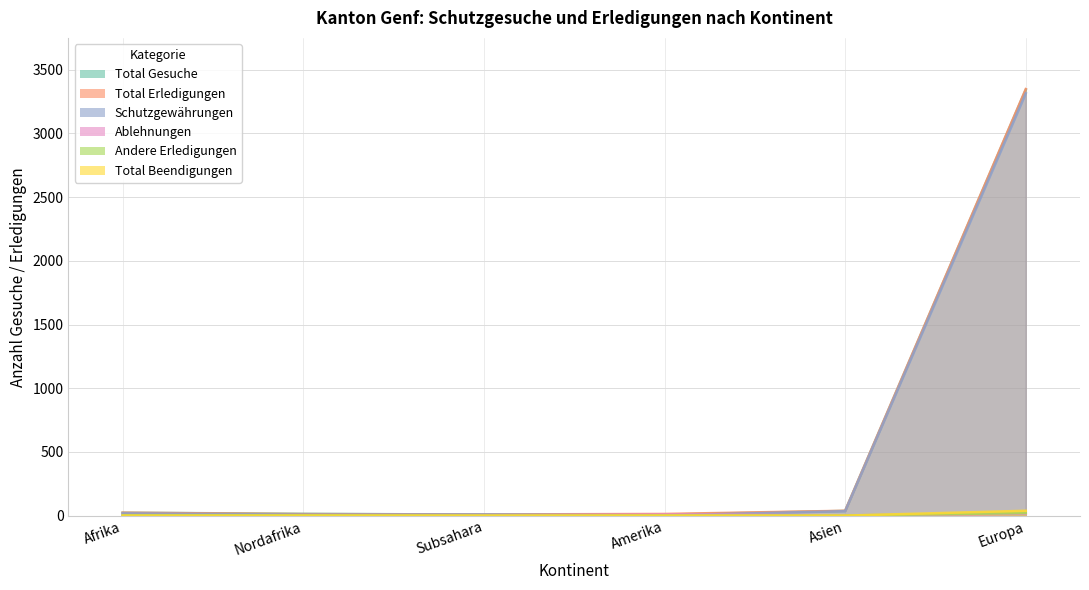

True or false: Total Erledigungen has a value of 3348 at Europa.

True